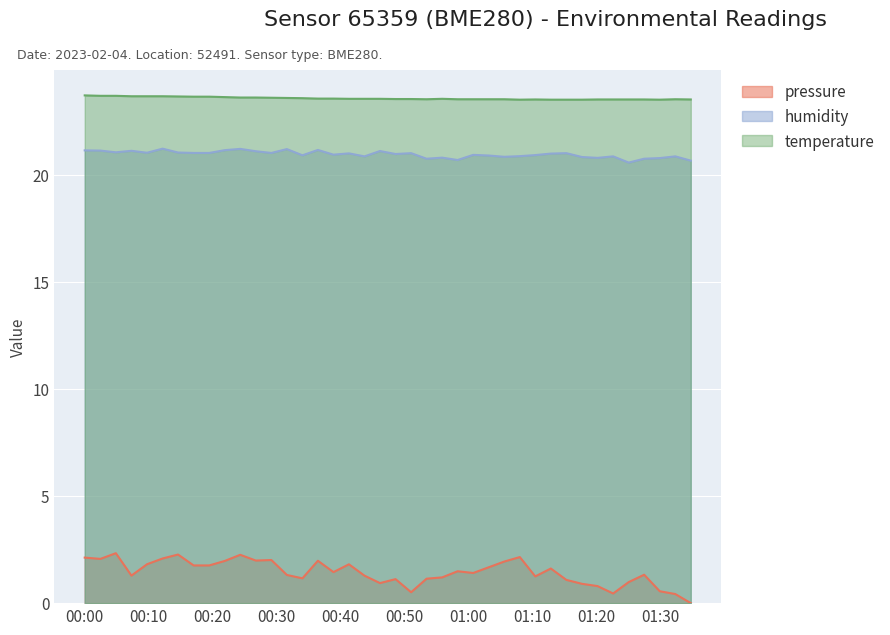

What is the total value across all series at 2023-02-04T00:02:32?

46.9